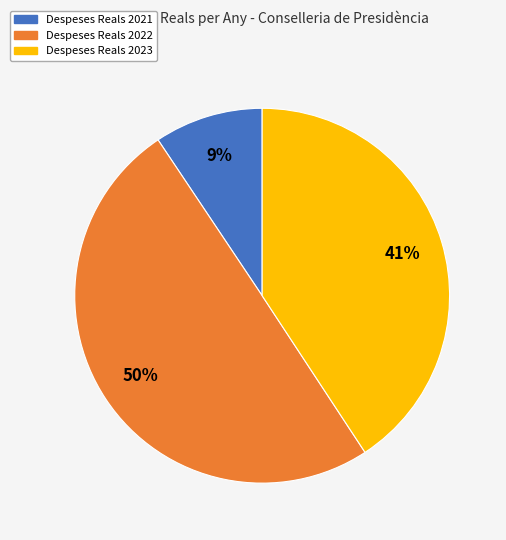

To the nearest percent, what is the average slice percentage?

33%